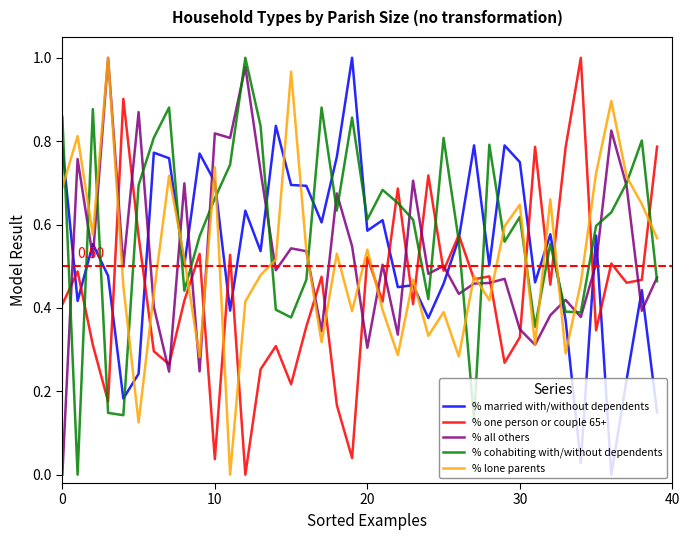

Which series has the largest total across all categories?

% cohabiting with/without dependents